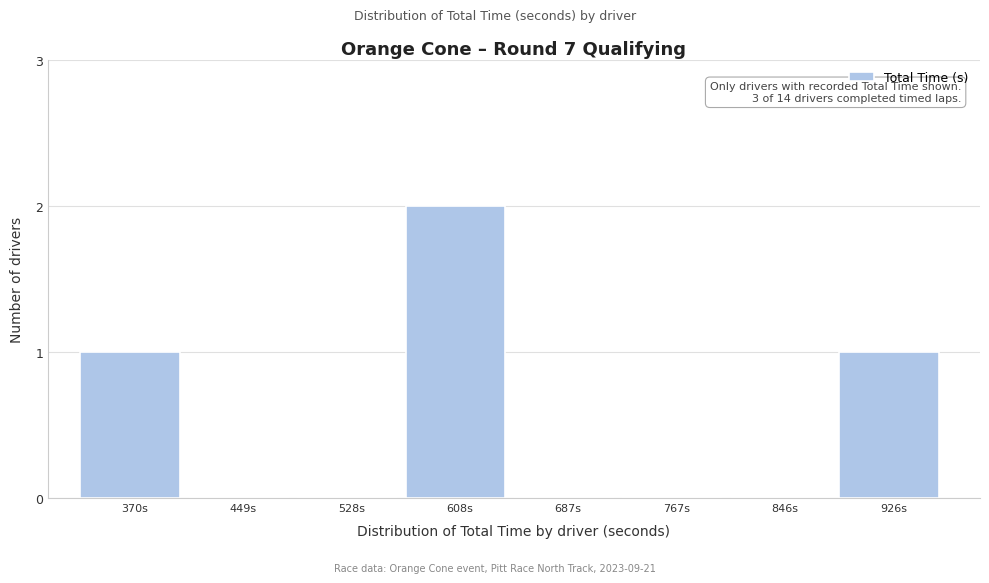

Reading right to left, what are all the values shown in this chart?

926s=1	846s=0	767s=0	687s=0	608s=2	528s=0	449s=0	370s=1